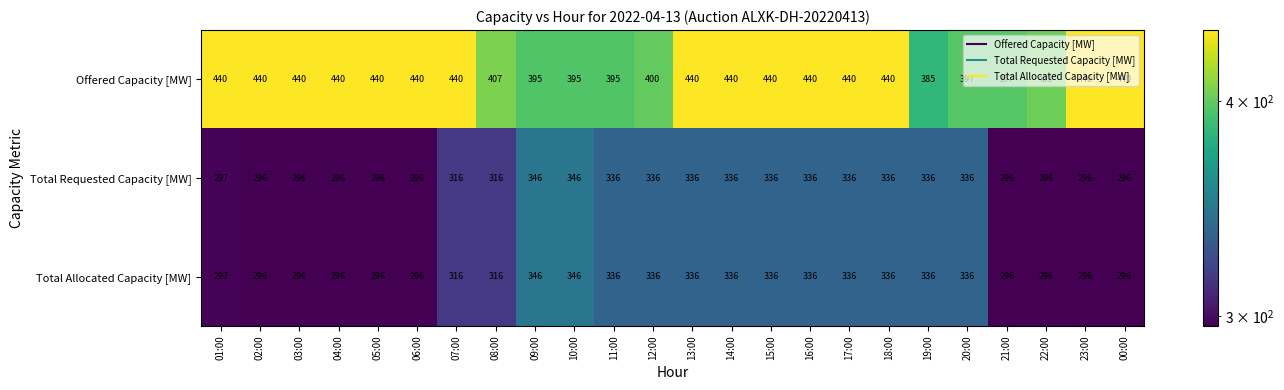

What is the minimum value for Total Allocated Capacity [MW]?

296